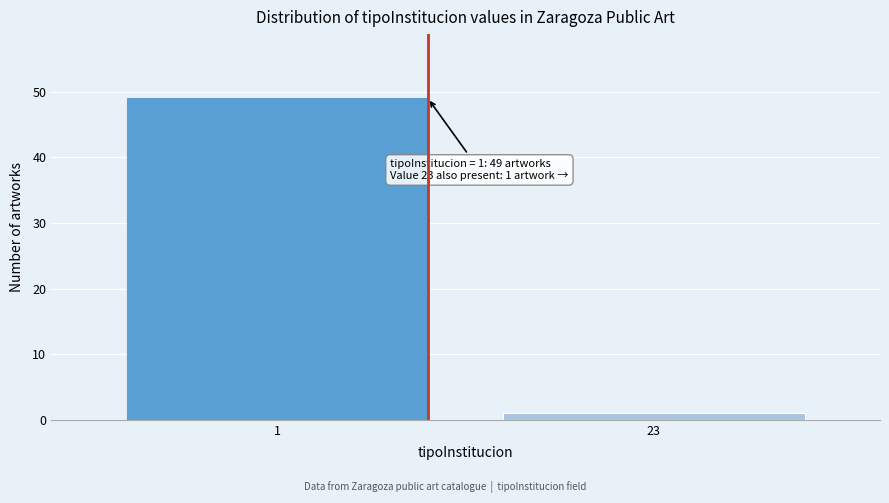

Reading left to right, transcribe all the data shown in this chart.

1=49	23=1